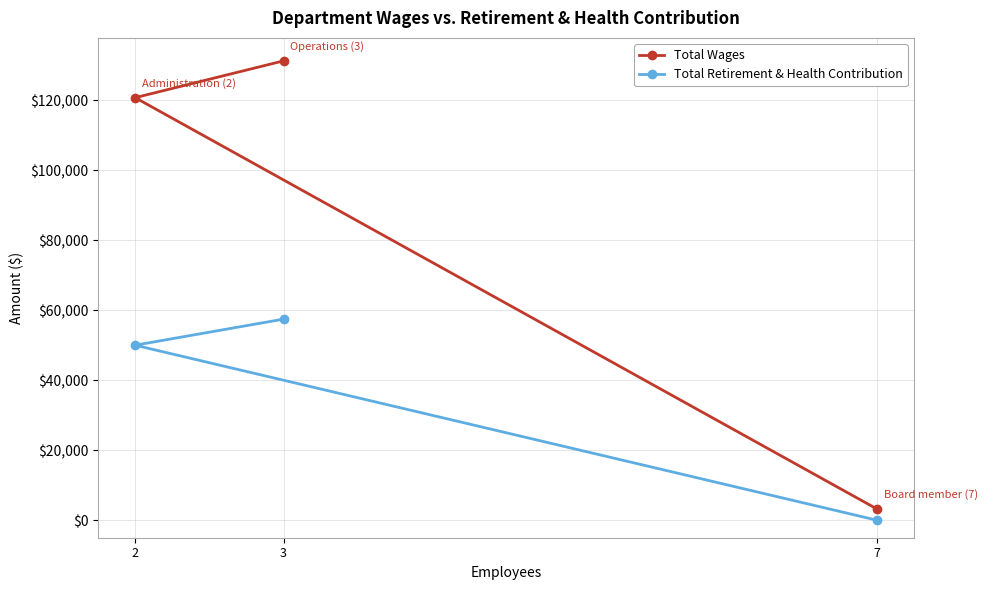

What is the value of the Total Wages point at the 2nd from the left?

131333